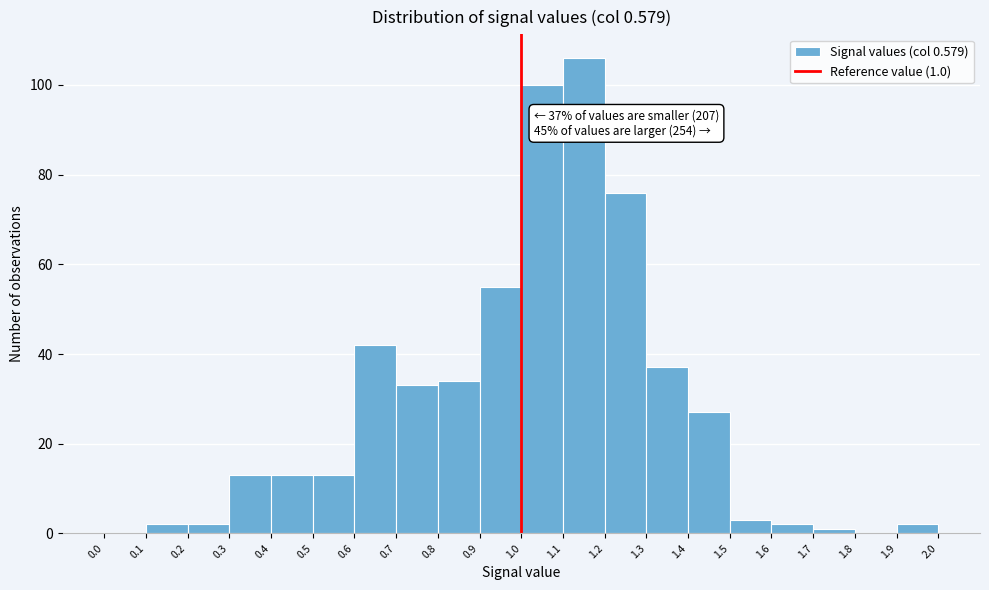

Which range on the x-axis has the tallest bar?

1.1 to 1.2